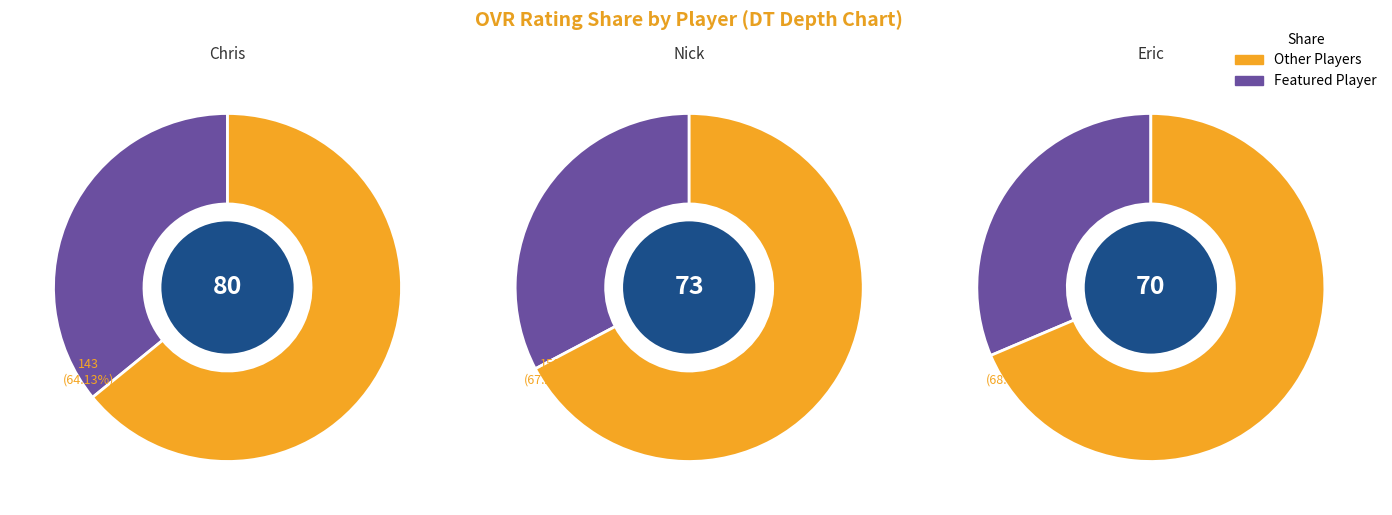

Does Chris account for over 50% of the chart?

No